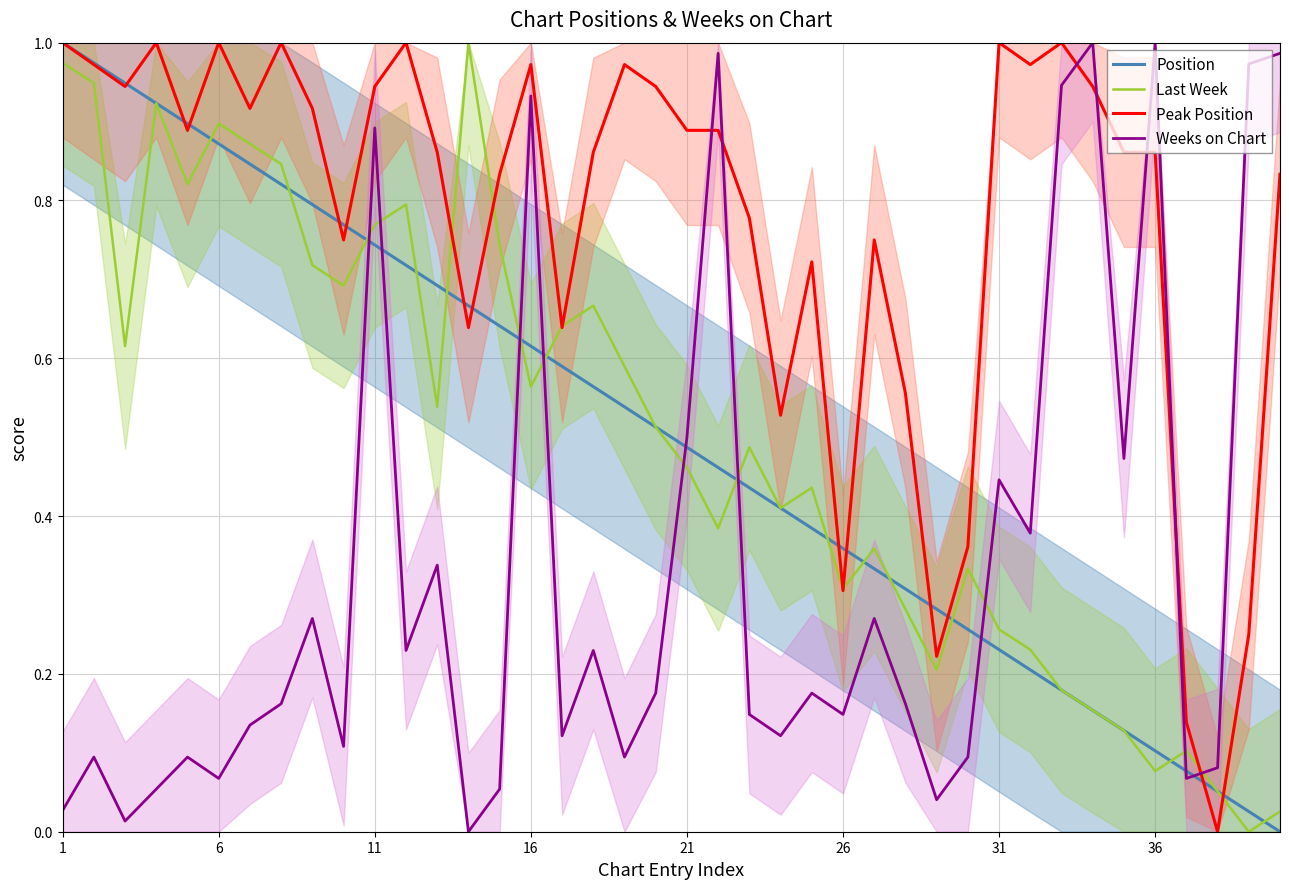

What is the value of the Peak Position point at the 10th from the left?

0.8